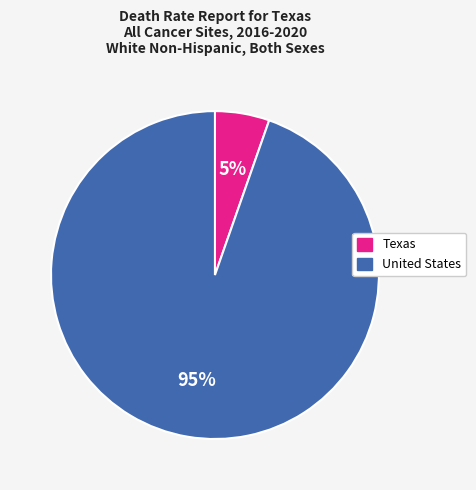

To the nearest percent, what portion does Texas represent?

5%